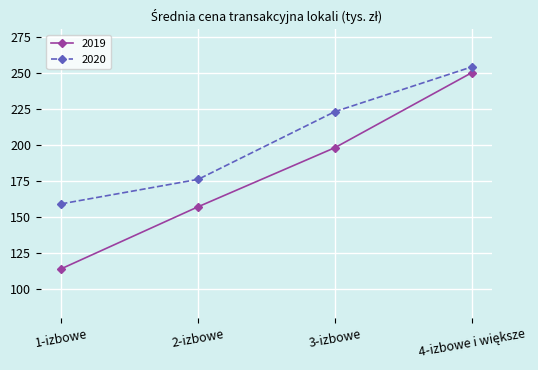

What is the maximum value for 2020?

254